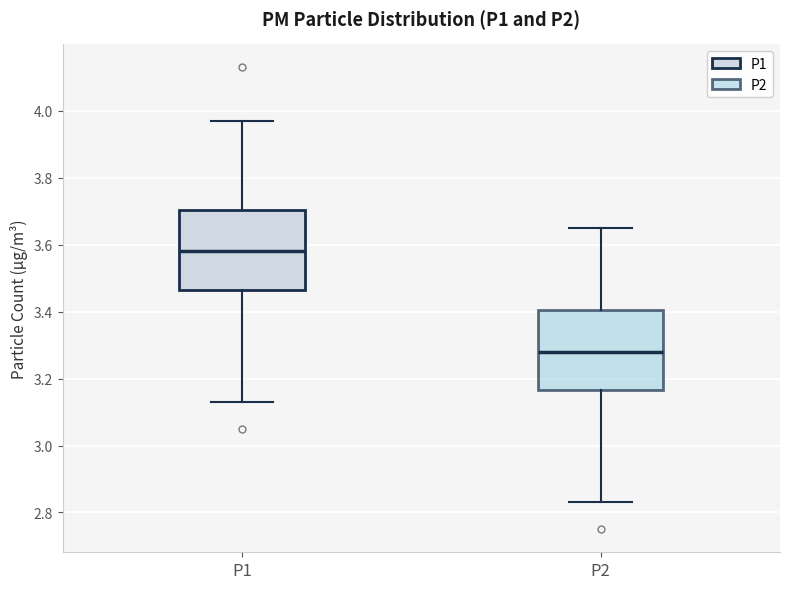

Reading left to right, transcribe this box plot: for each box, give where its median line is, the range the box spans, and where its two whiskers end, as read against the y-axis. The values are not printed on the chart, so give them approximately, as read against the axis.

P1: median 3.58, box 3.46 to 3.70, whiskers 3.14 to 3.98
P2: median 3.28, box 3.16 to 3.40, whiskers 2.84 to 3.66